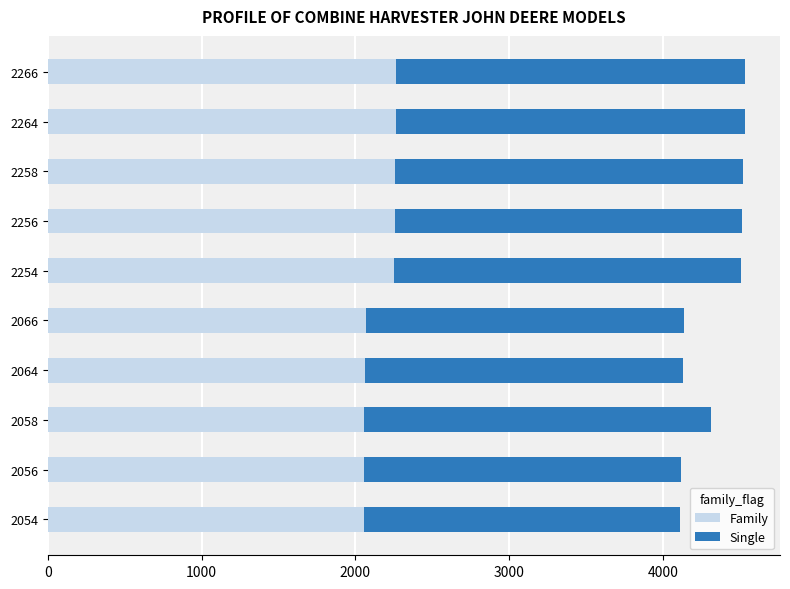

Is it true that Family equals 2264 at 2264?

True